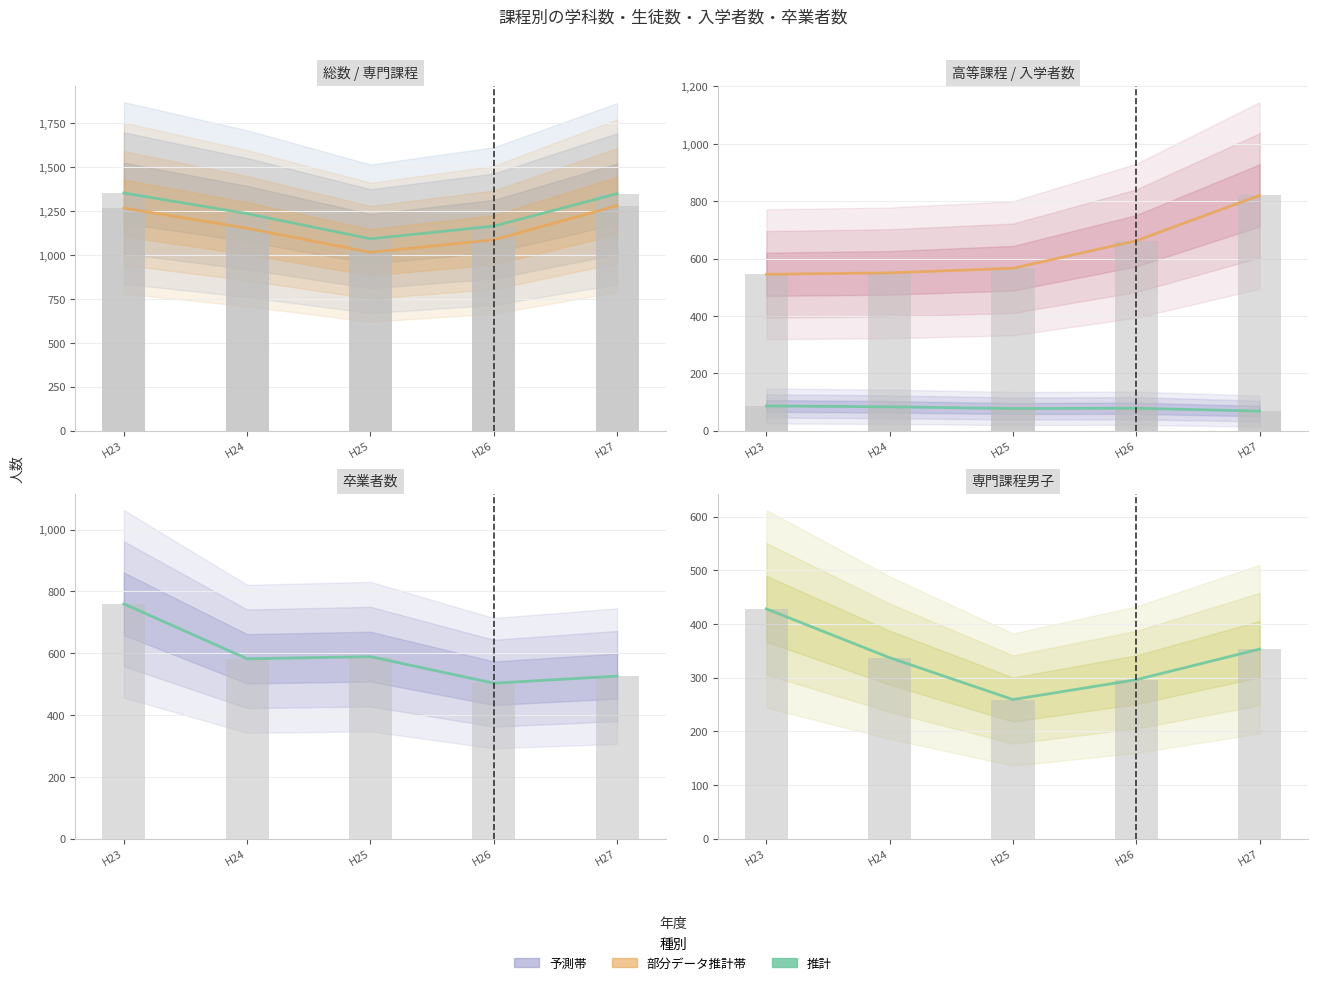

Reading left to right, transcribe all the data shown in this chart.

total_students: 1354	1236	1093	1165	1350
professional_students: 1268	1153	1016	1087	1282
high_school_students: 86	83	77	78	68
spring_entrants: 545	550	566	662	820
graduates: 760	582	589	503	526
professional_male: 428	337	259	296	353